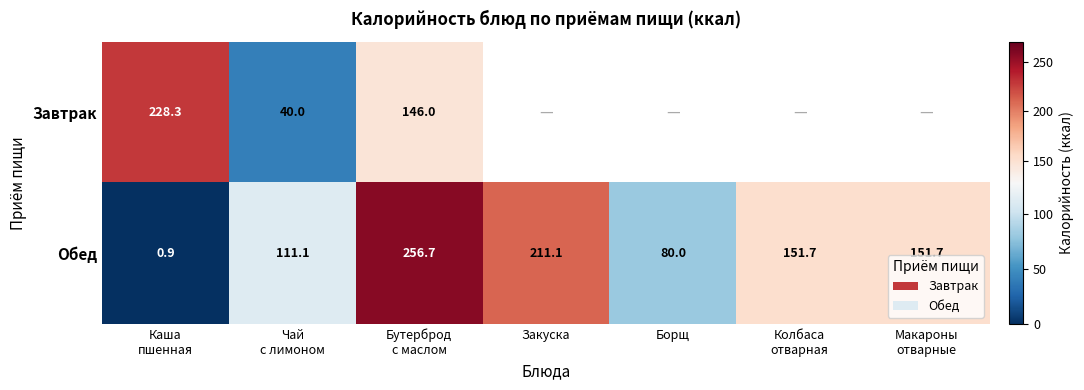

Where does the Обед series first go above 151?

Бутерброд с маслом